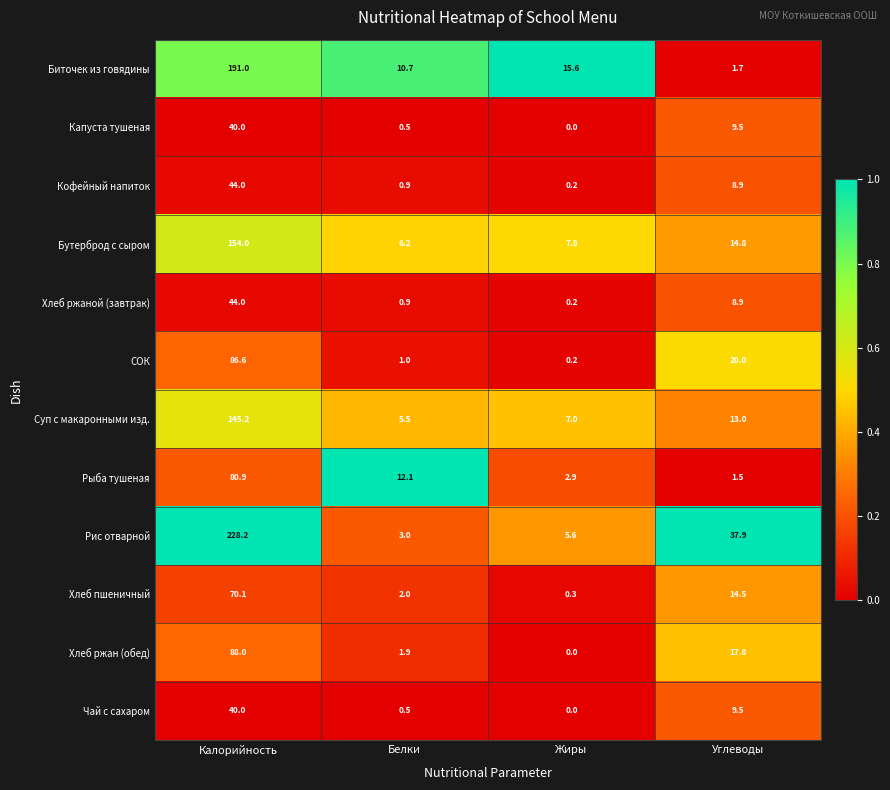

What is the lowest value of the Бутерброд с сыром series?

6.2